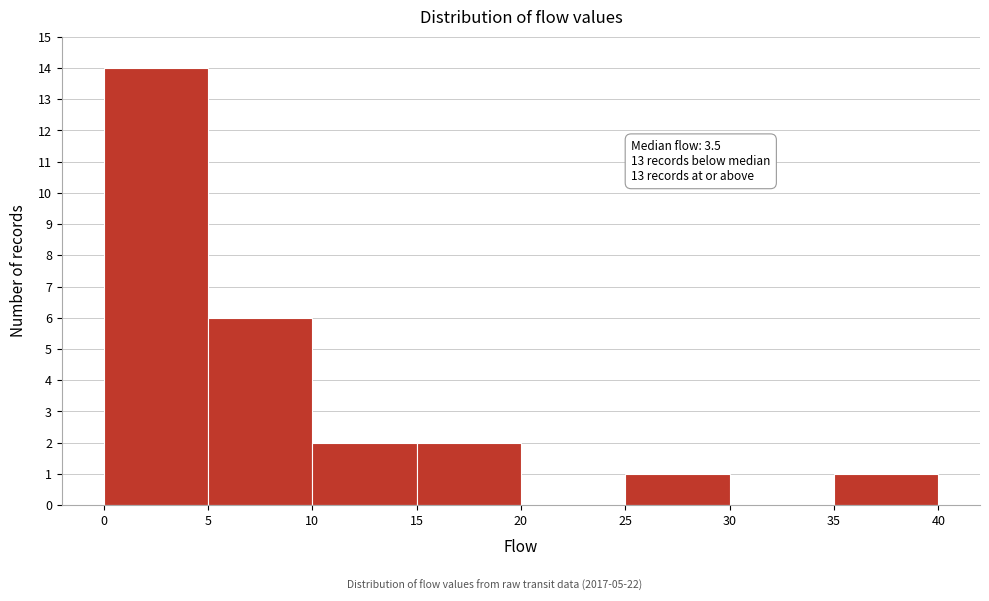

Which range on the x-axis has the tallest bar?

0 to 5